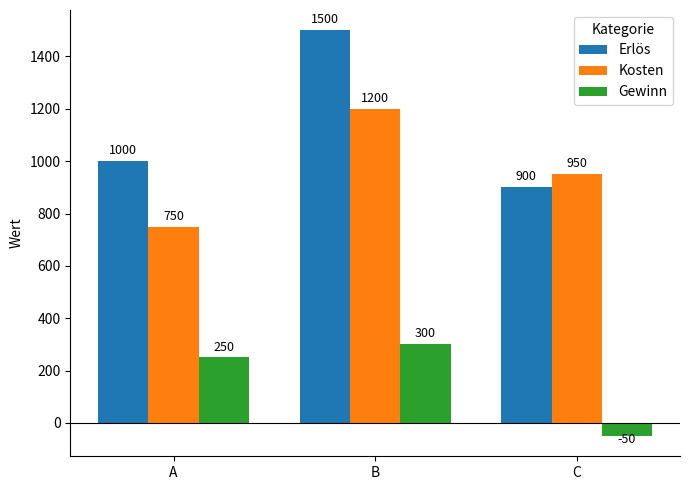

What are all the series names shown in the legend?

Erlös, Kosten, Gewinn